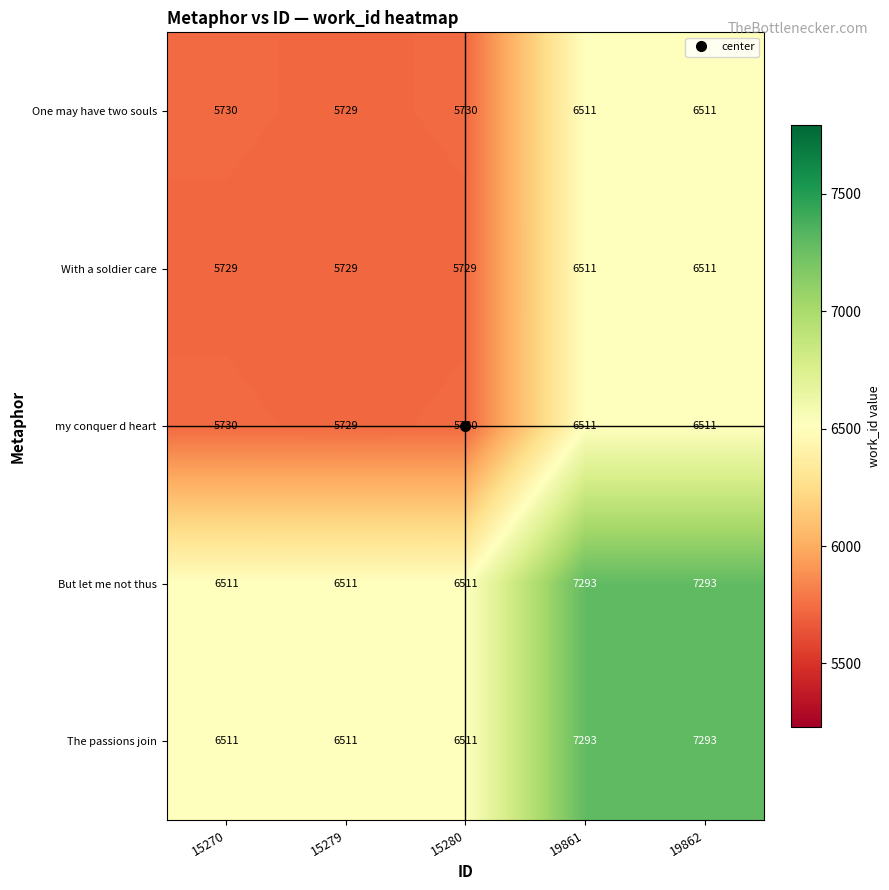

Is it true that One may have two souls equals 3801 at 19861?

False